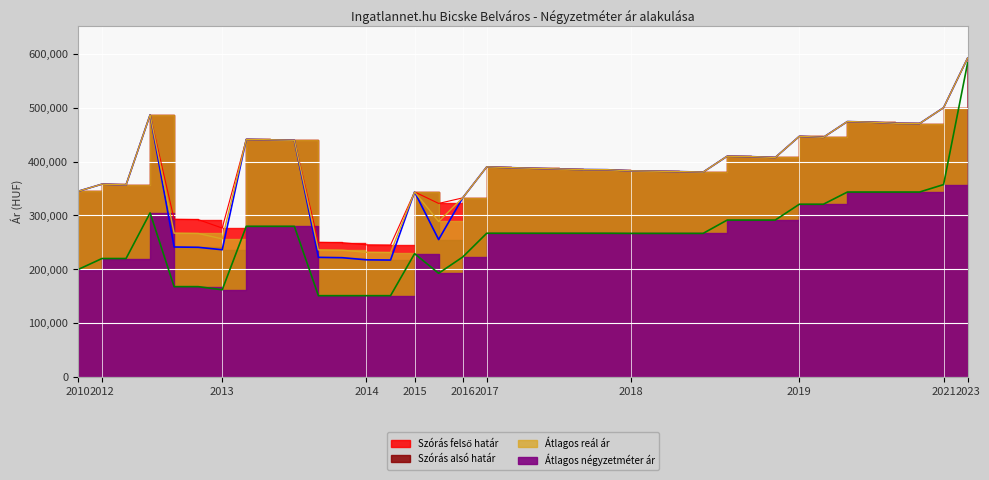

True or false: Átlagos négyzetméter ár and Átlagos reál ár intersect in this chart.

False